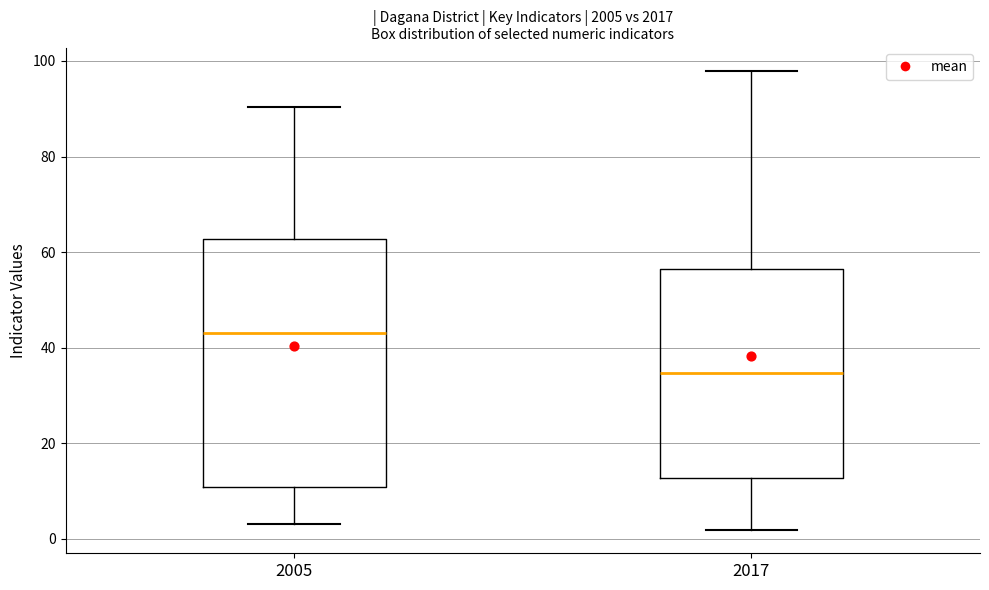

Where does the median line of the box at x = 2005 sit on the y-axis? The values are not printed on the chart, so give them approximately, as read against the axis.

44